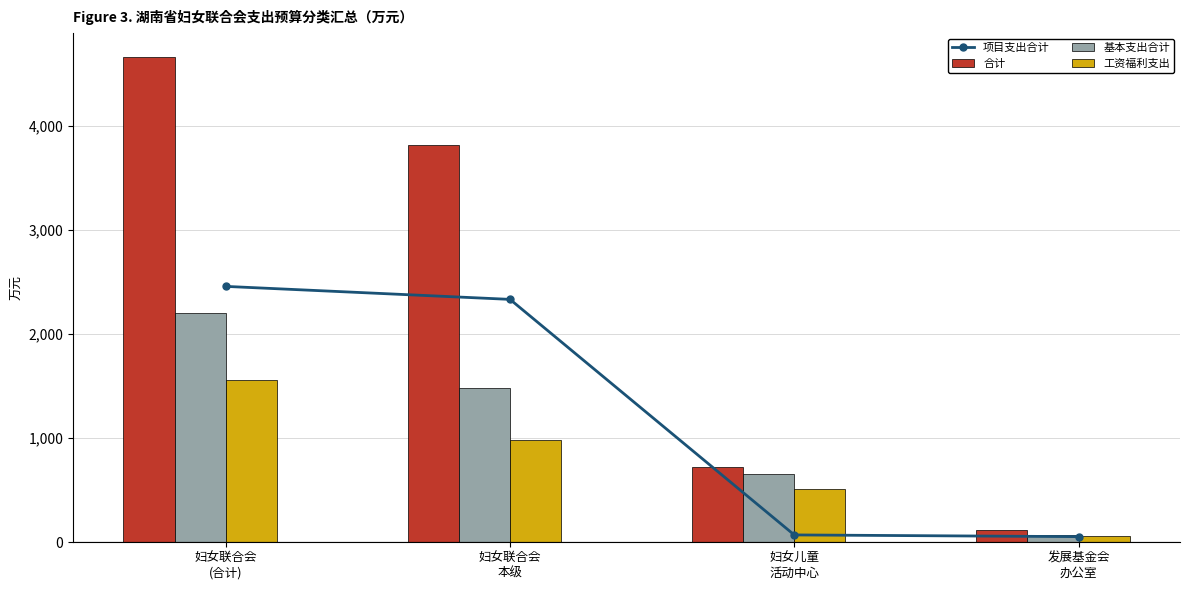

Count the number of categories in the chart.

4